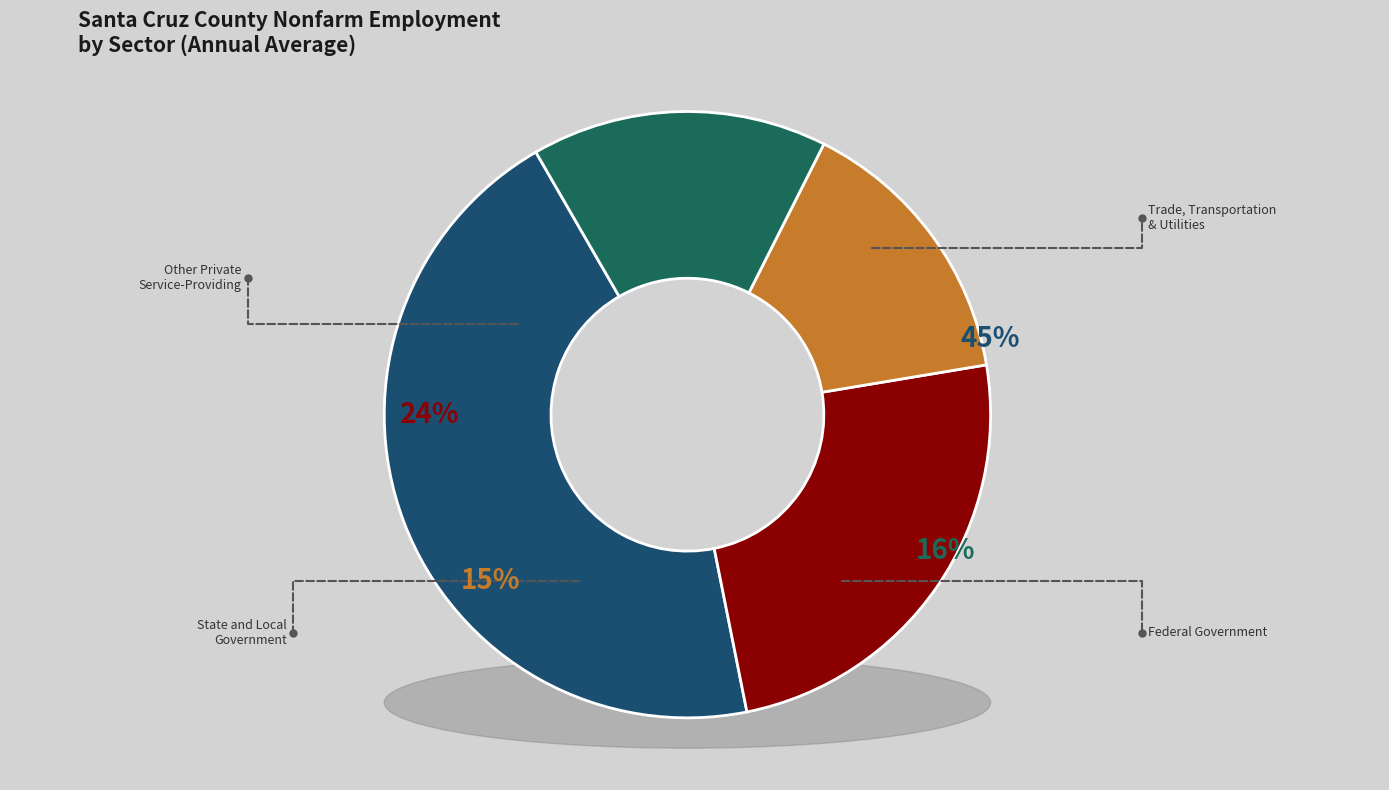

How many slices are in this pie chart?

4